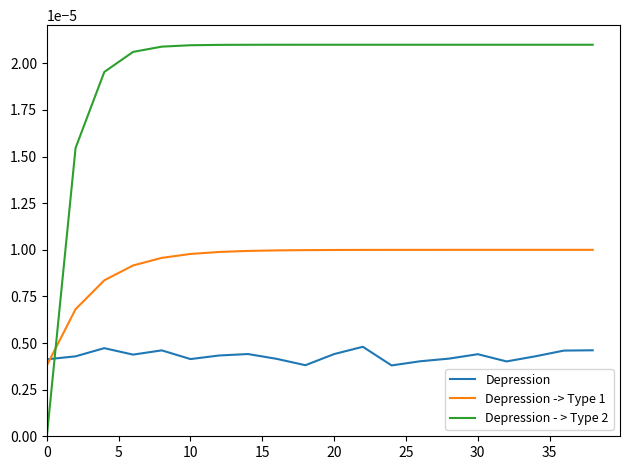

List the series in order of their overall mean, highest first.

Depression - > Type 2, Depression -> Type 1, Depression